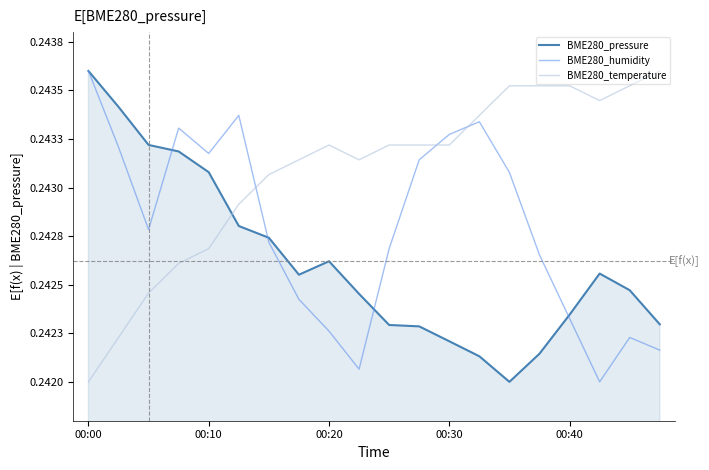

At which category does BME280_temperature reach its first local valley?

9